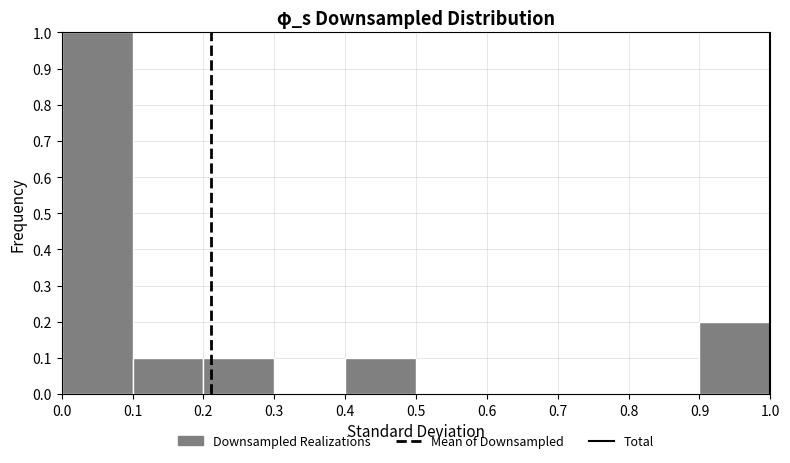

Reading left to right, transcribe this chart: for each bar, give the range it covers on the x-axis and its height. The values are not printed on the chart, so give them approximately, as read against the axis.

0.0 to 0.1: 1.0
0.1 to 0.2: 0.1
0.2 to 0.3: 0.1
0.3 to 0.4: 0
0.4 to 0.5: 0.1
0.5 to 0.6: 0
0.6 to 0.7: 0
0.7 to 0.8: 0
0.8 to 0.9: 0
0.9 to 1.0: 0.2